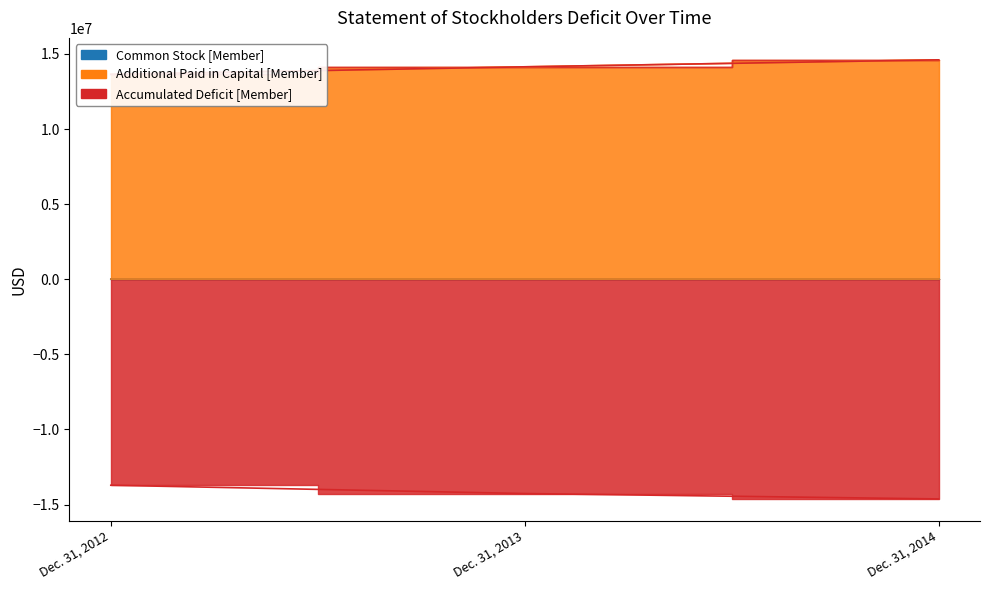

Which series changed the most between Dec. 31, 2012 and Dec. 31, 2014?

Additional Paid in Capital [Member]